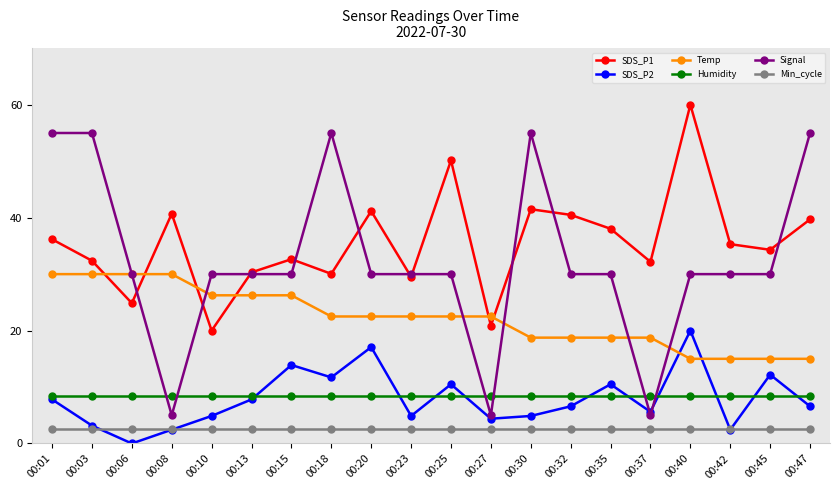

Which series has the largest total across all categories?

SDS_P1